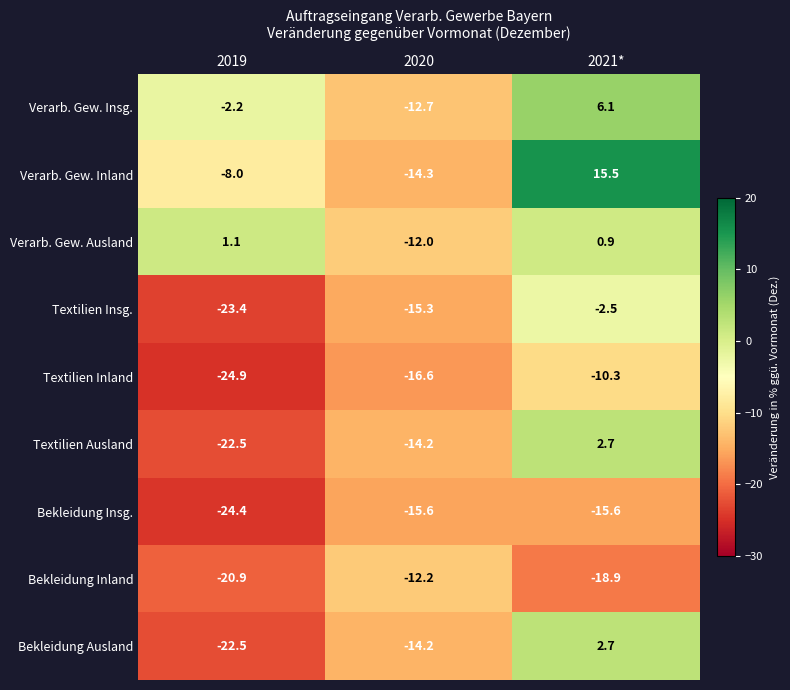

List the labels in order of Bekleidung Ausland value, smallest first.

2019, 2020, 2021*